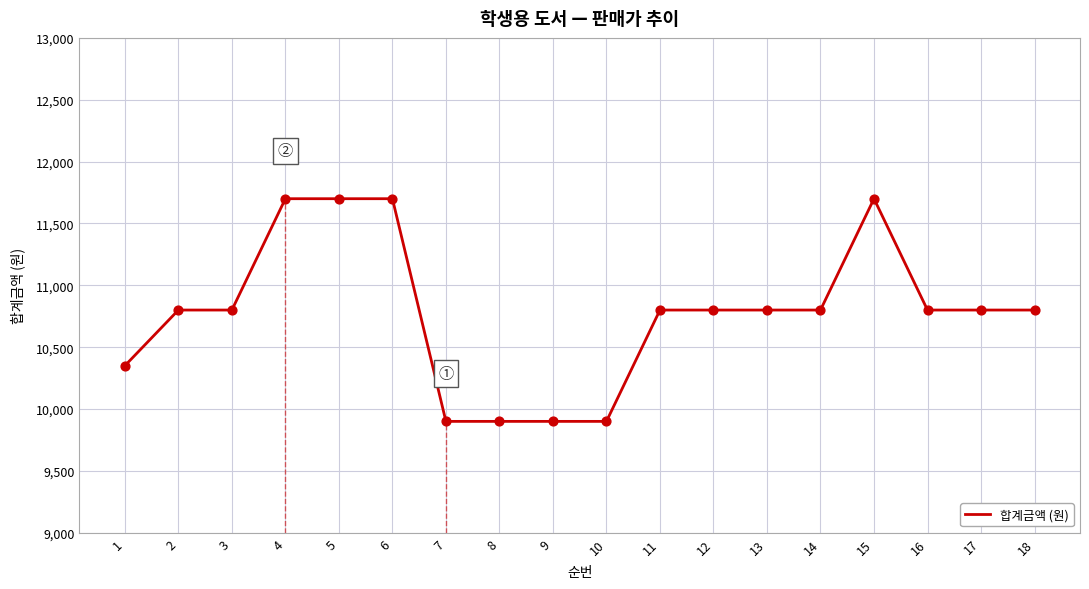

Between 6 and 14, which is larger?

6